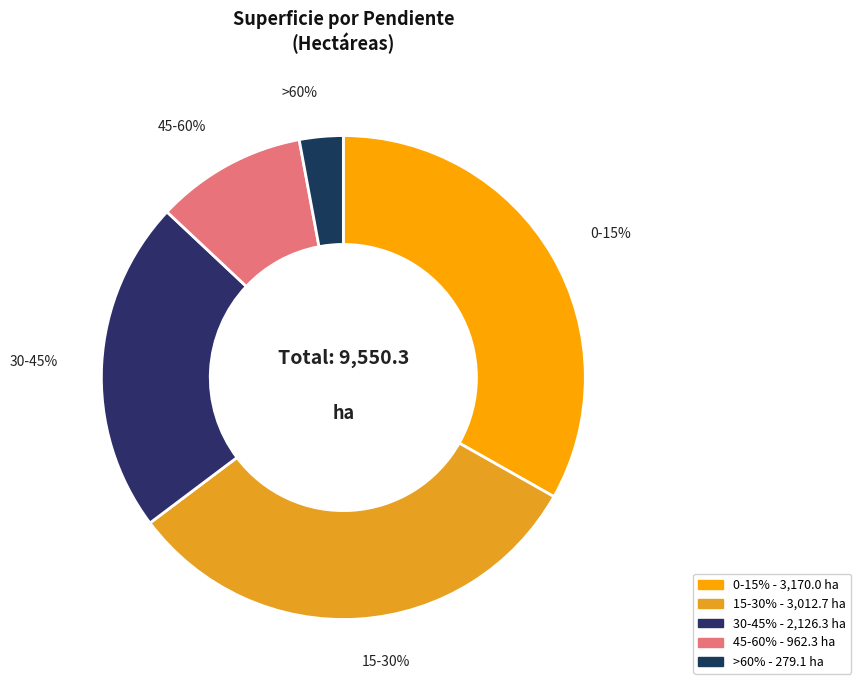

Does >60% represent more than half of the total?

No